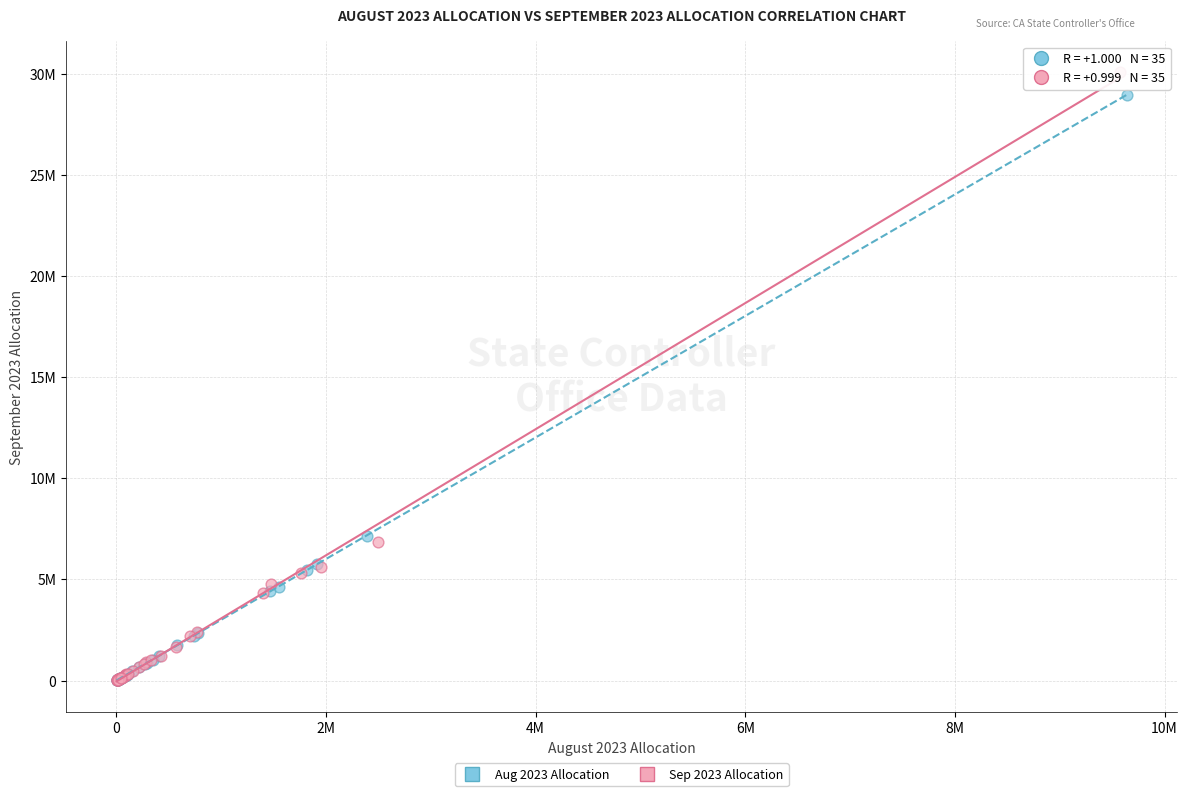

Which series contains the highest Y value?

Sep 2023 Allocation